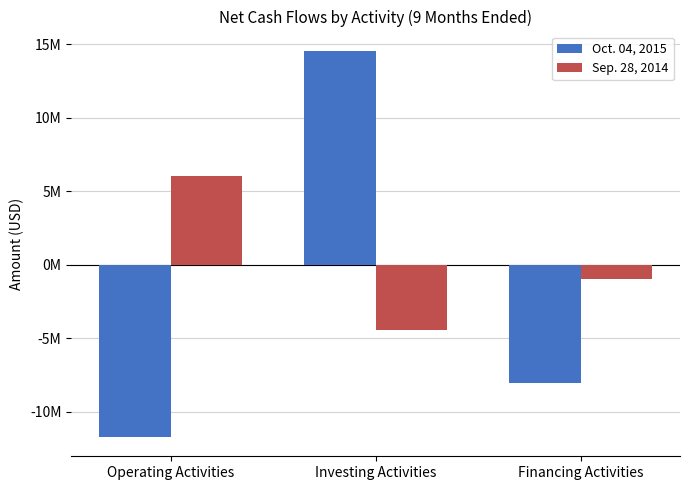

Between Operating Activities and Investing Activities, which series saw the biggest shift?

Oct. 04, 2015